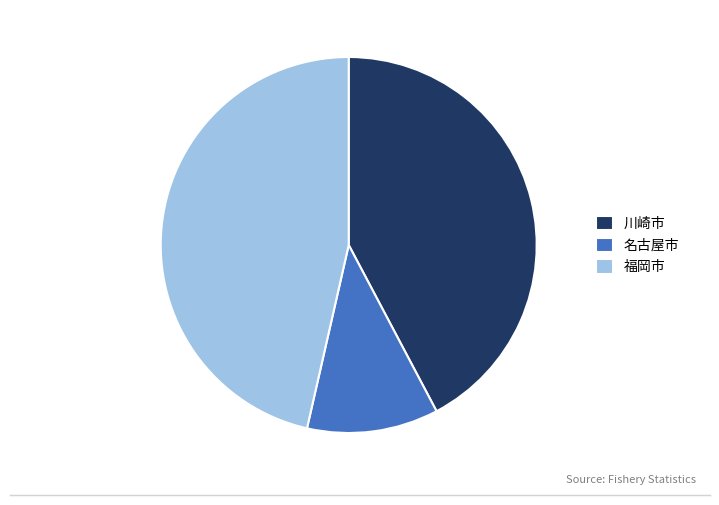

Between 川崎市 and 名古屋市, which is larger?

川崎市